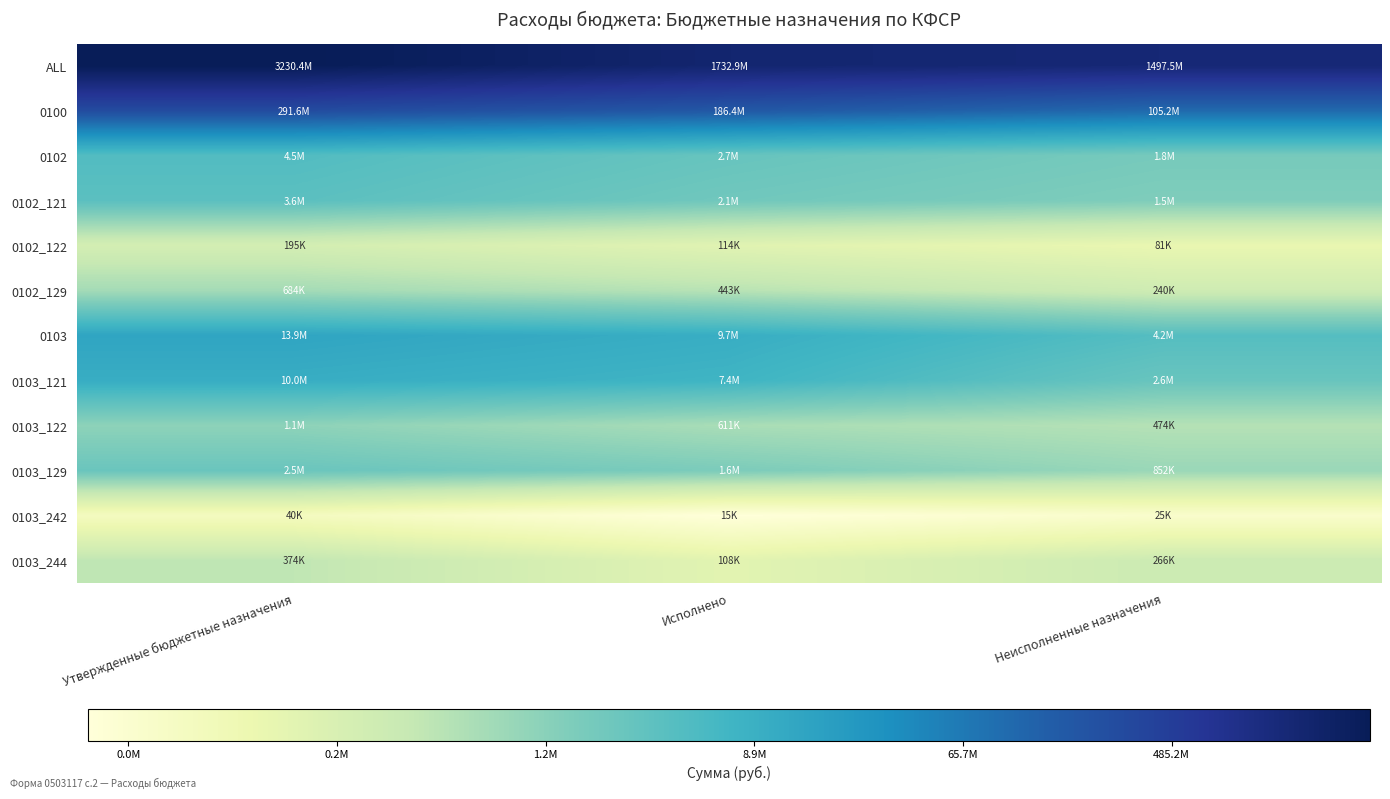

Reading left to right, list all the values displayed in this chart.

ALL: Утвержденные бюджетные назначения=21.9	Исполнено=21.3	Неисполненные назначения=21.1
0100: Утвержденные бюджетные назначения=19.5	Исполнено=19.0	Неисполненные назначения=18.5
0102: Утвержденные бюджетные назначения=15.3	Исполнено=14.8	Неисполненные назначения=14.4
0102_121: Утвержденные бюджетные назначения=15.1	Исполнено=14.6	Неисполненные назначения=14.2
0102_122: Утвержденные бюджетные назначения=12.2	Исполнено=11.6	Неисполненные назначения=11.3
0102_129: Утвержденные бюджетные назначения=13.4	Исполнено=13.0	Неисполненные назначения=12.4
0103: Утвержденные бюджетные назначения=16.4	Исполнено=16.1	Неисполненные назначения=15.3
0103_121: Утвержденные бюджетные назначения=16.1	Исполнено=15.8	Неисполненные назначения=14.8
0103_122: Утвержденные бюджетные назначения=13.9	Исполнено=13.3	Неисполненные назначения=13.1
0103_129: Утвержденные бюджетные назначения=14.7	Исполнено=14.3	Неисполненные назначения=13.7
0103_242: Утвержденные бюджетные назначения=10.6	Исполнено=9.6	Неисполненные назначения=10.1
0103_244: Утвержденные бюджетные назначения=12.8	Исполнено=11.6	Неисполненные назначения=12.5